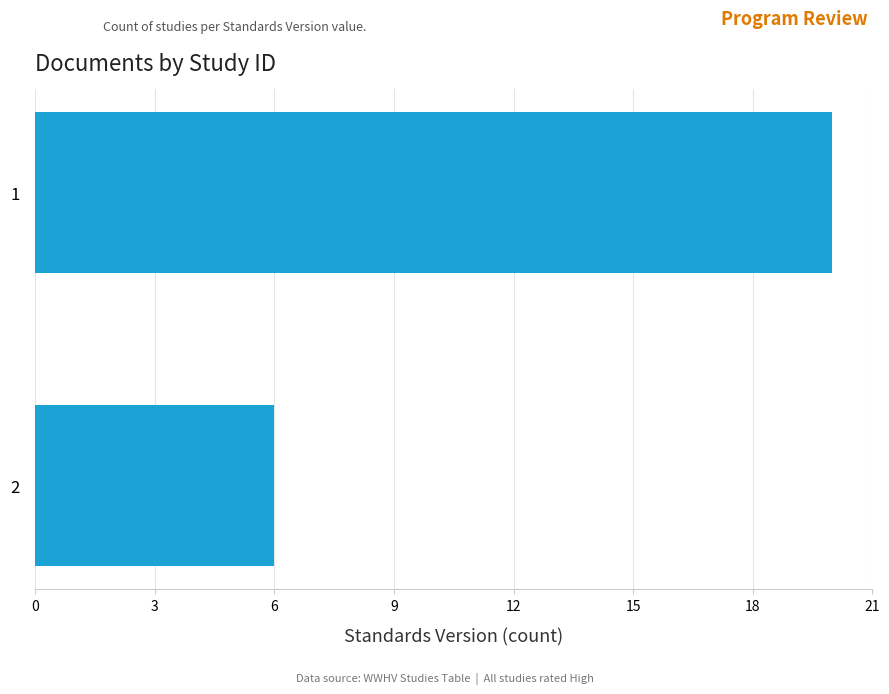

Reading top to bottom, what are all the values shown in this chart?

1=20	2=6